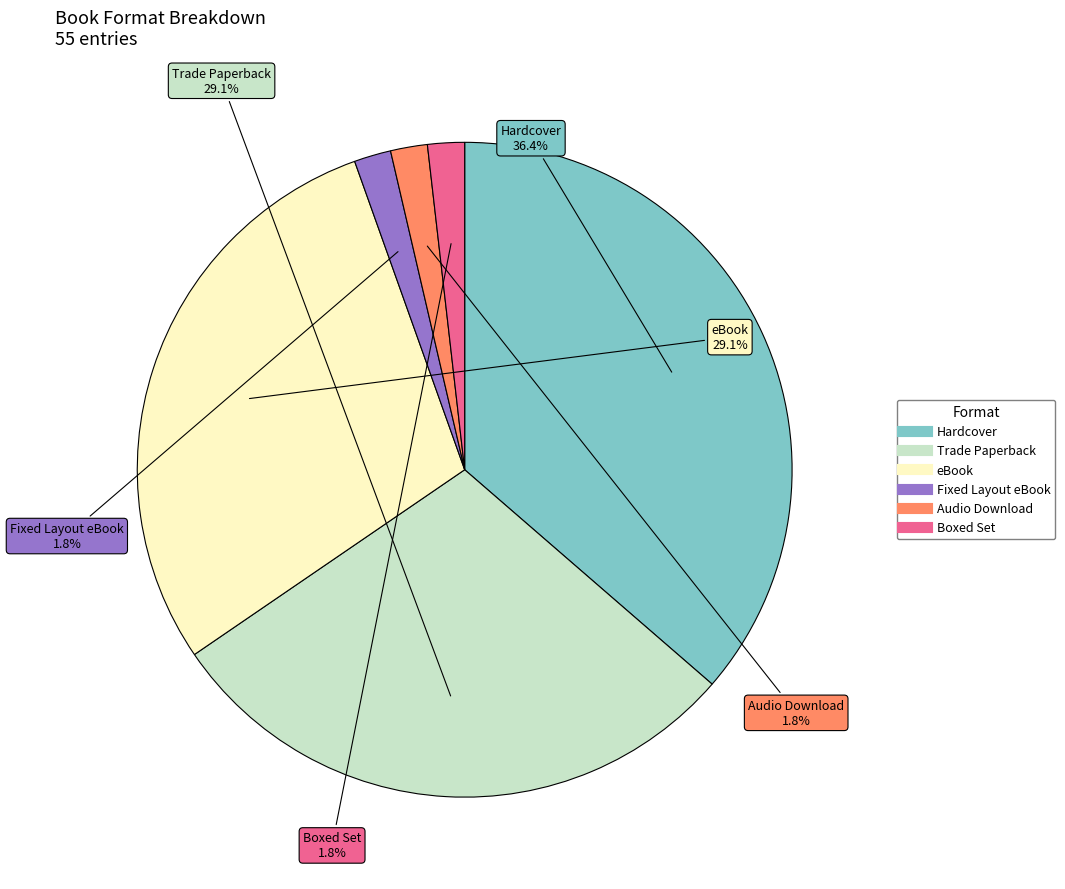

Does any single category account for the majority?

No